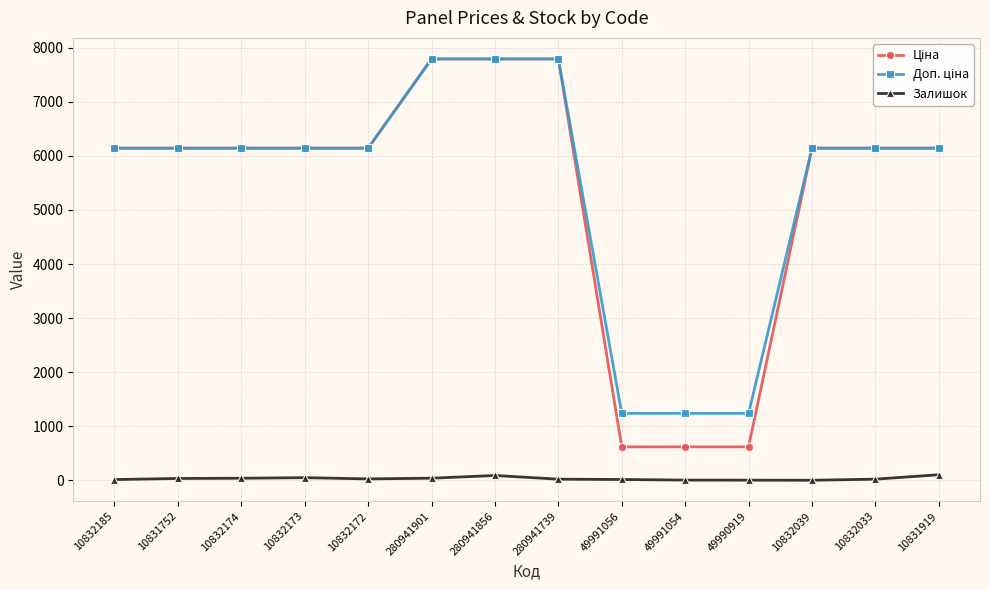

How many lines are shown in the chart?

3